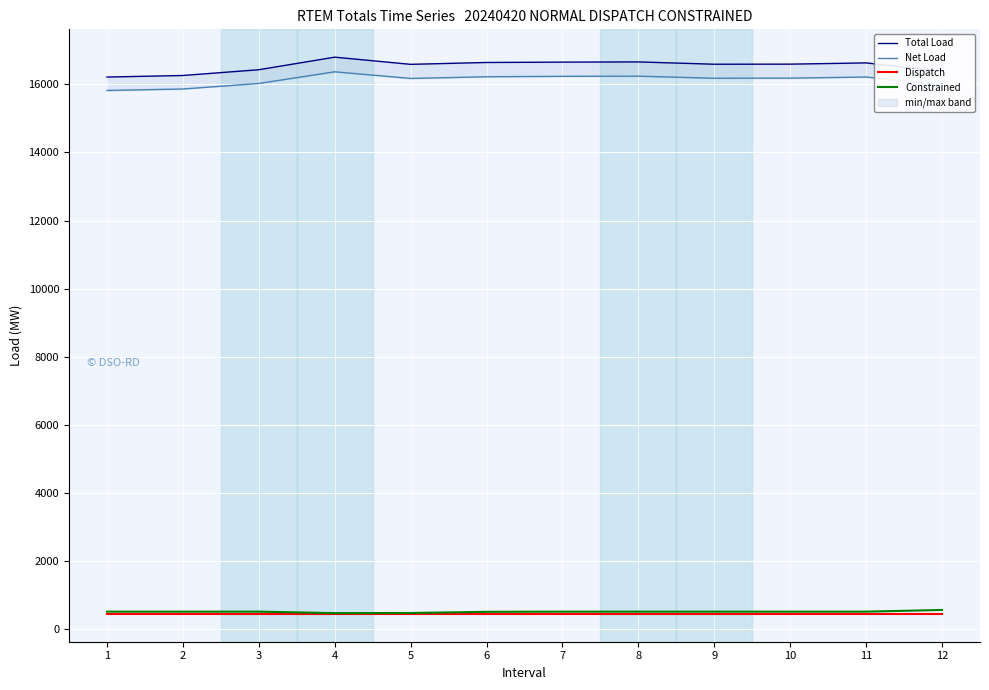

Reading left to right, list all the values displayed in this chart.

Total Load: 16212.0	16258.0	16426.8	16795.7	16585.3	16639.9	16650.6	16656.4	16588.5	16590.8	16627.4	16382.9
Net Load: 15817.5	15861.2	16023.4	16365.8	16171.1	16220.3	16233.2	16237.7	16177.0	16179.6	16213.1	15971.0
Dispatch: 450.0	450.0	450.0	450.0	450.0	450.0	450.0	450.0	450.0	450.0	450.0	450.0
Constrained: 515.7	515.7	515.7	472.4	476.9	510.4	515.7	515.7	515.7	515.7	515.7	565.7